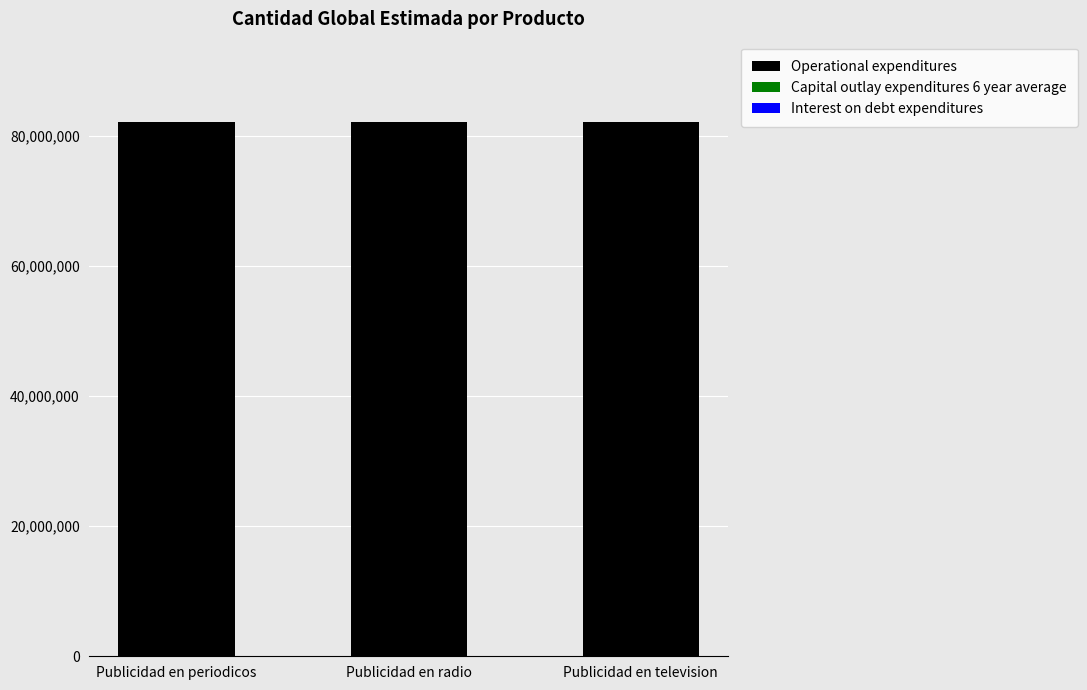

What is the highest value of the Operational expenditures series?

82101602